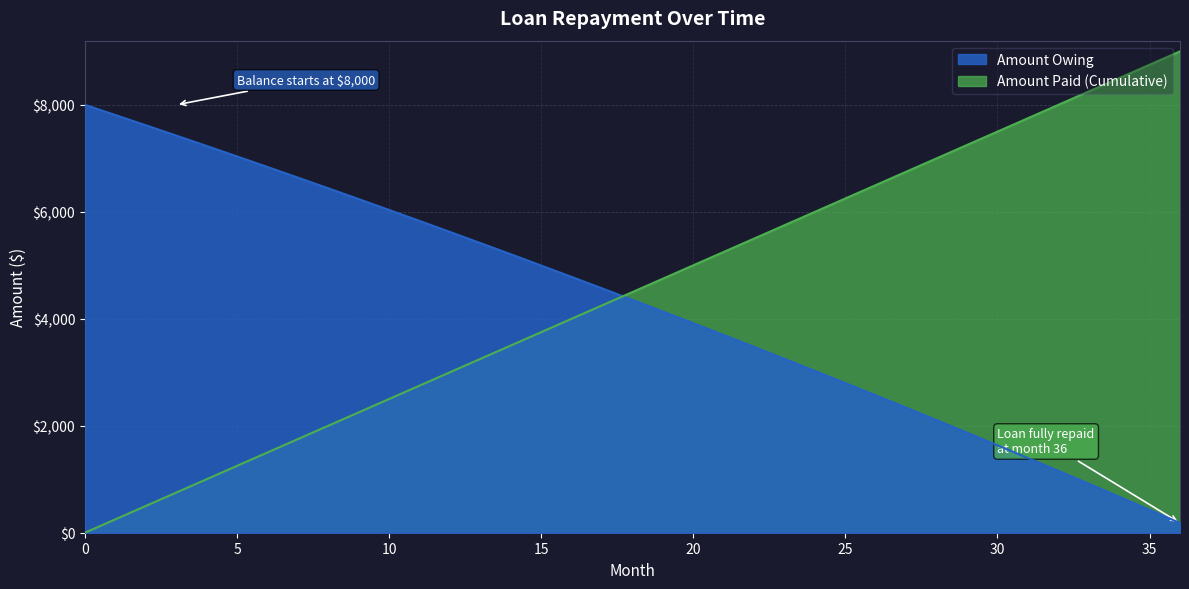

Which label corresponds to the largest value in the chart?

36